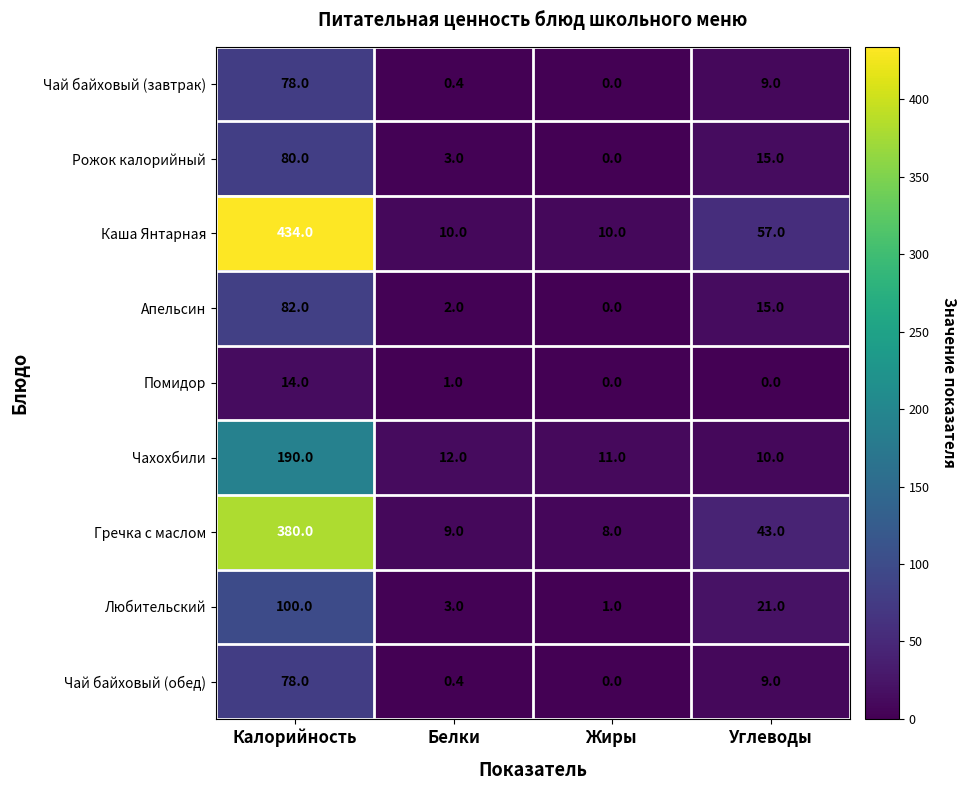

The value of Каша Янтарная at Жиры is 10.0. True or false?

True